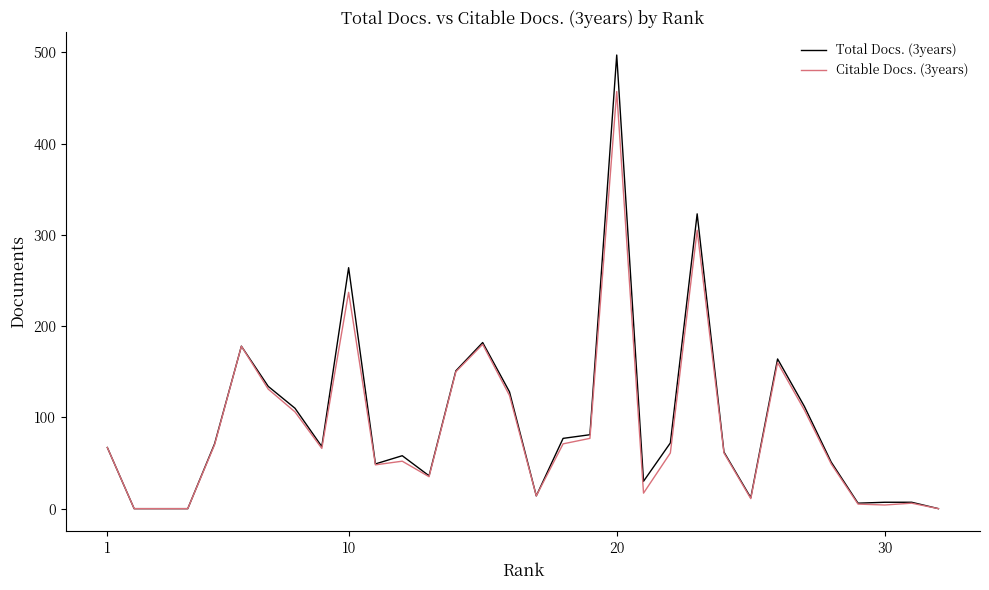

Which series has the largest range (max minus min)?

Total Docs. (3years)